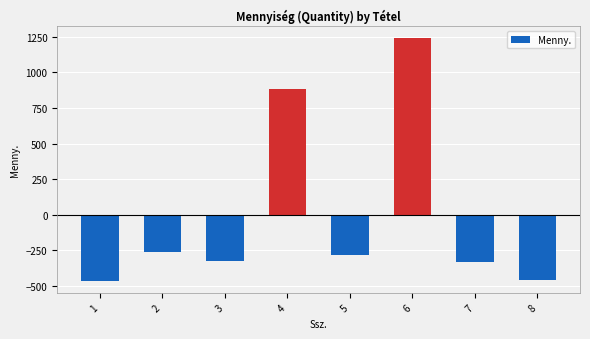

Where is the data nearest to the value 389?

4